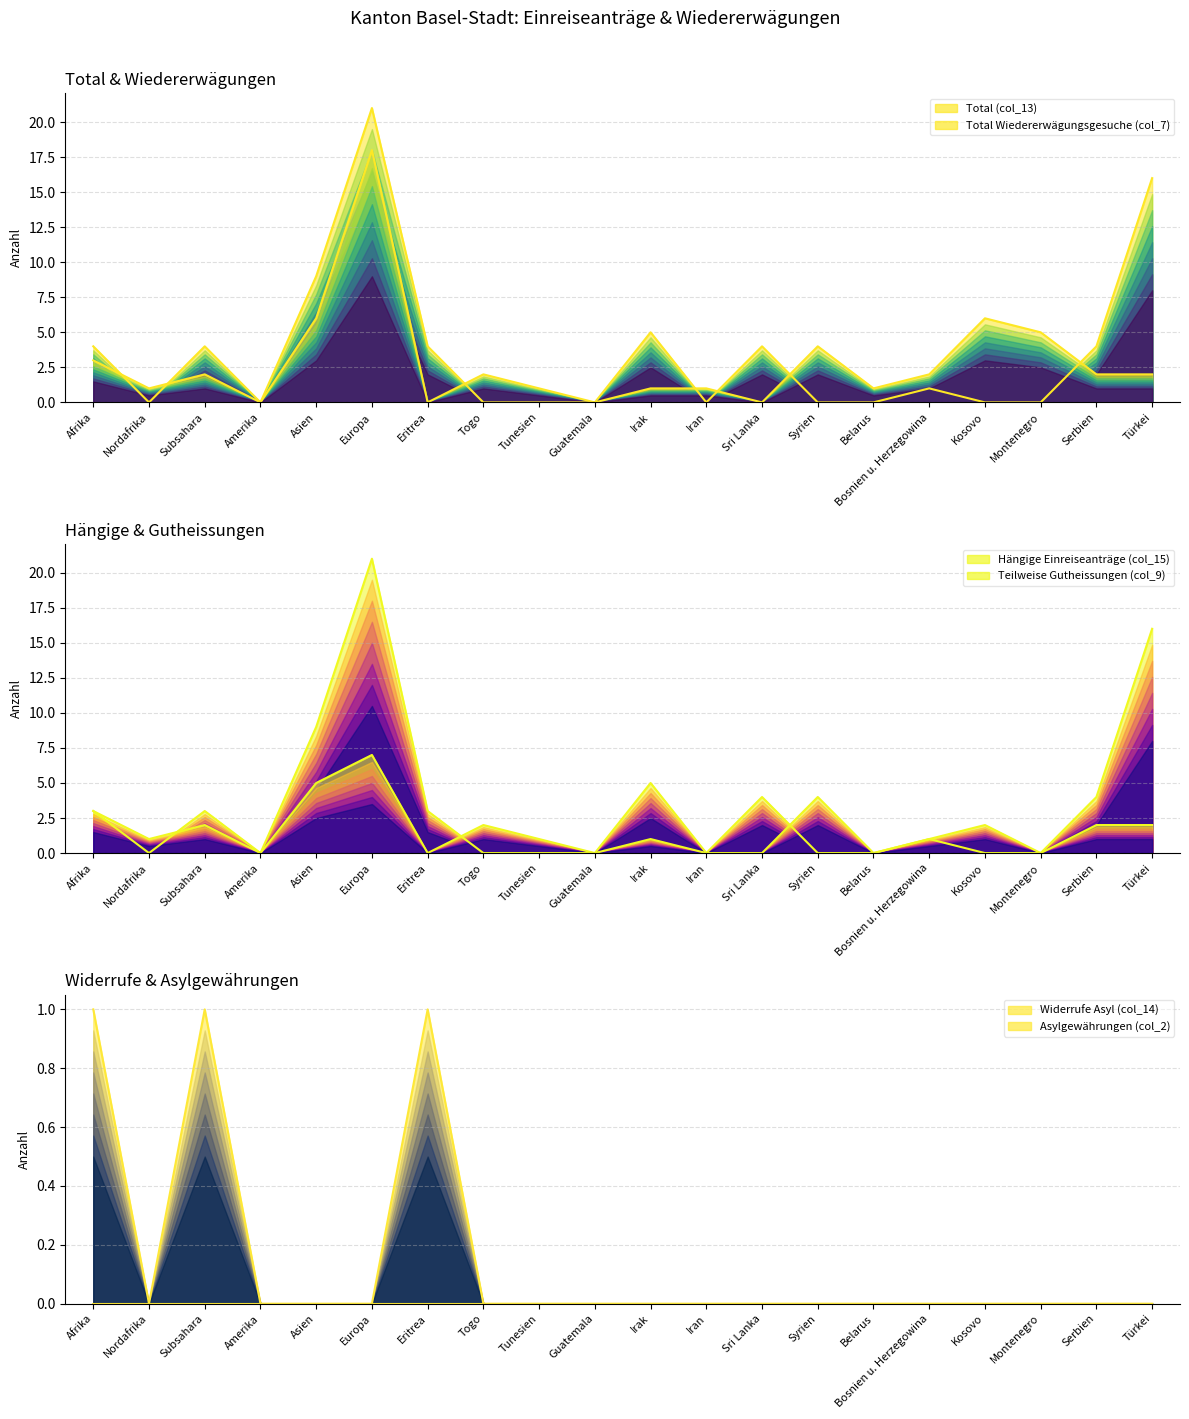

What is the label of the 12th point from the left?

Iran